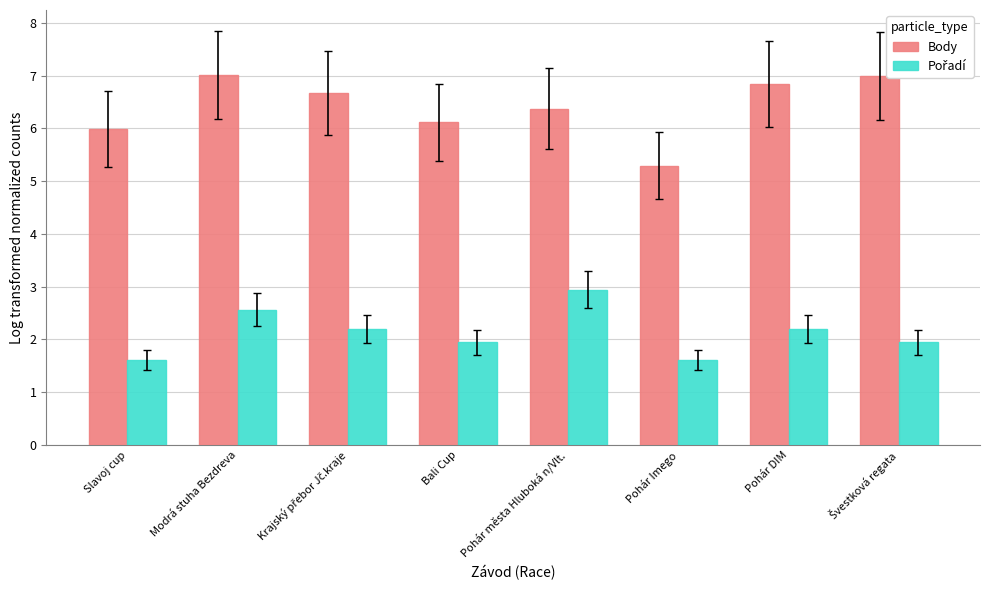

What position from the right is Bali Cup?

5